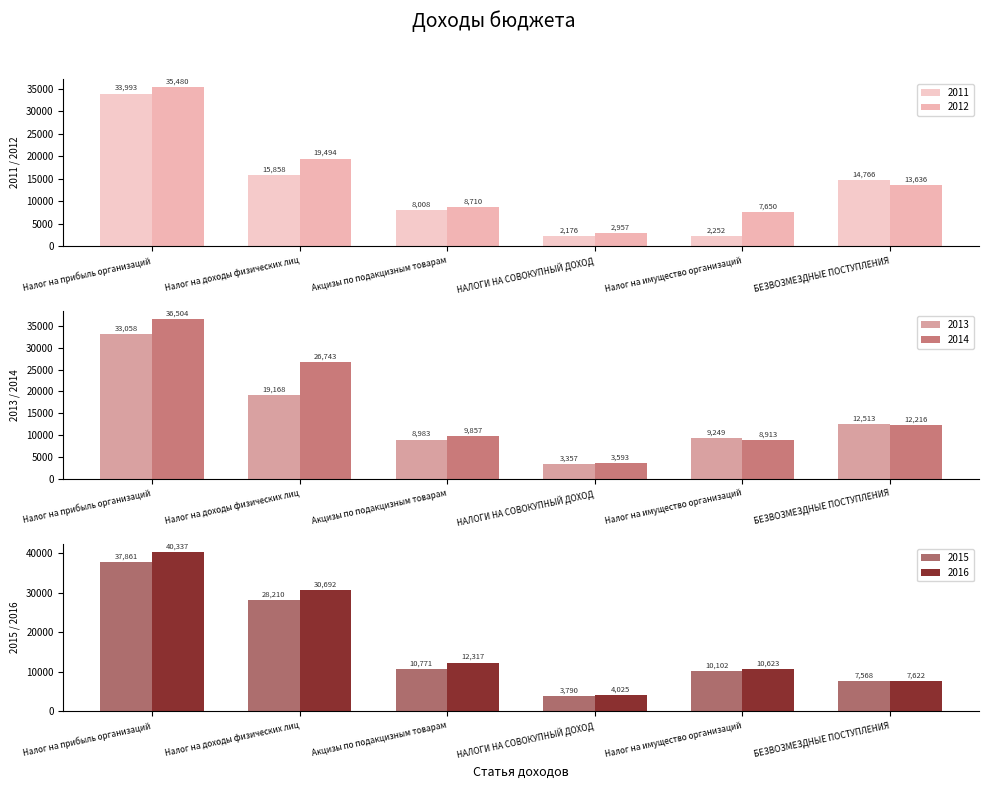

What position from the right is Налог на доходы физических лиц?

5